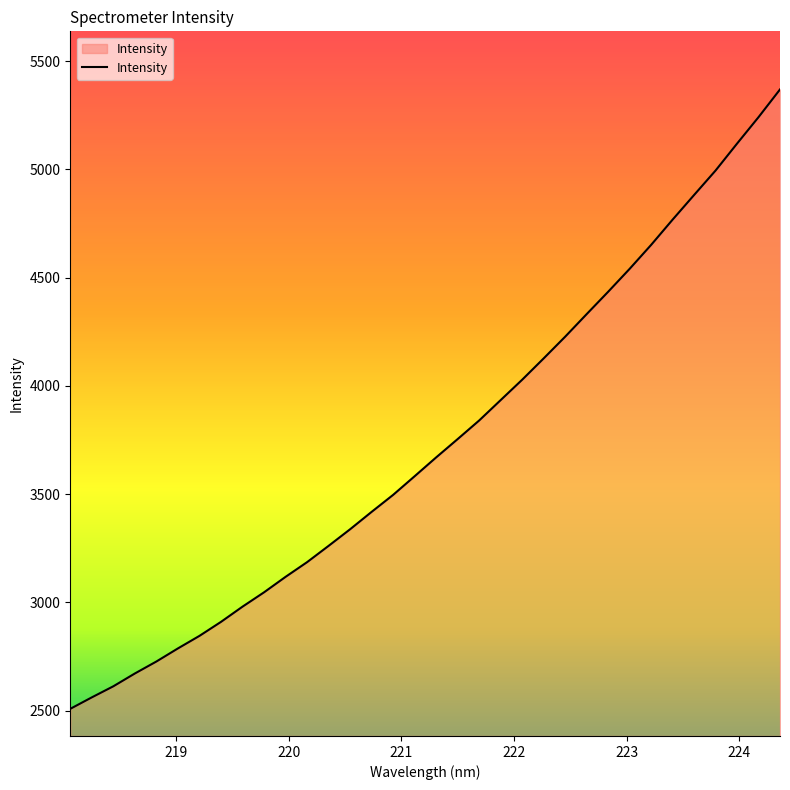

What is the maximum value shown in the chart?

5369.4